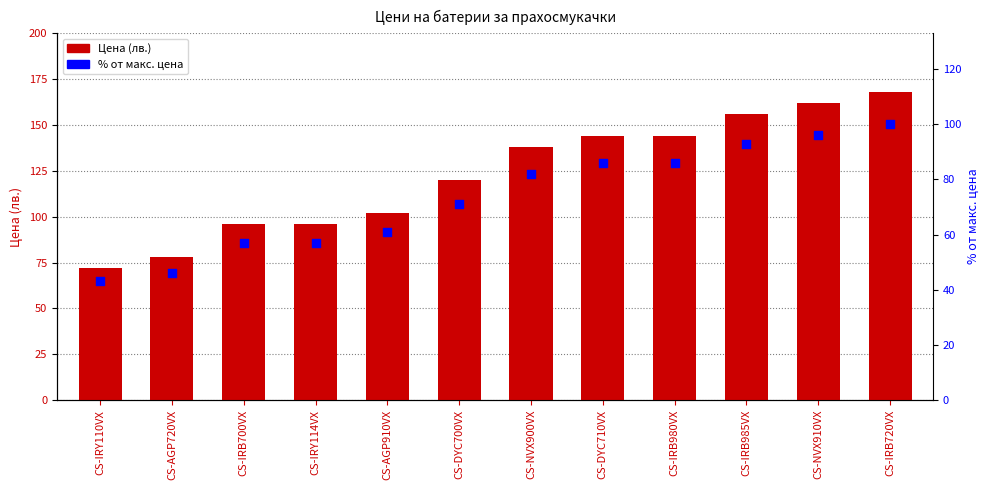

Which series has the widest spread of Y values?

Цена